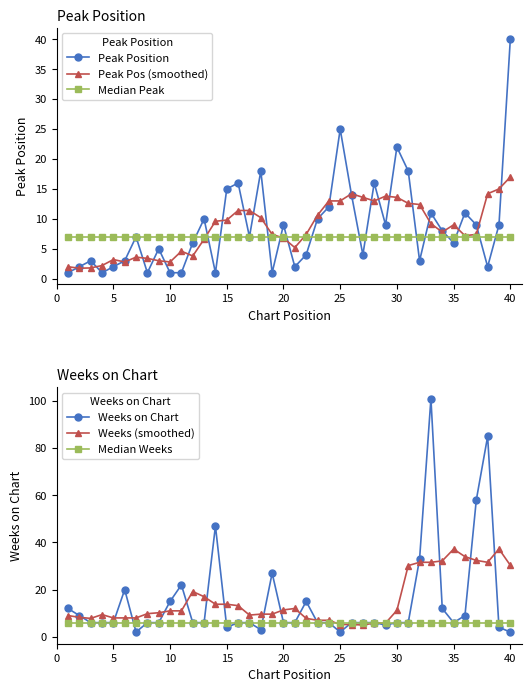

Is it true that Median Weeks equals 6.0 at 20?

True